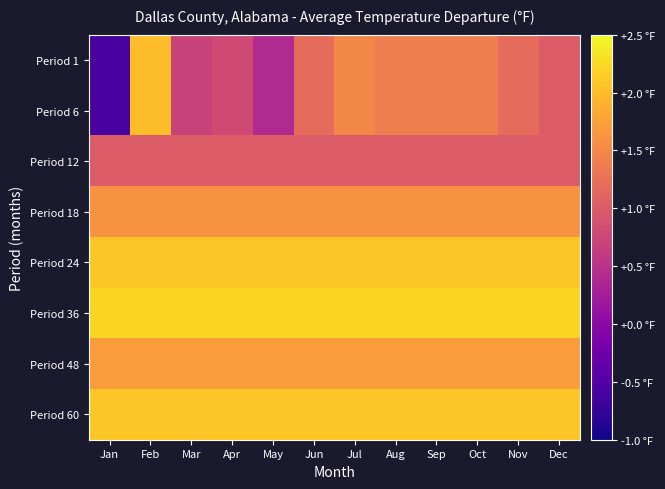

What is the difference between the highest and lowest values at May?

1.8